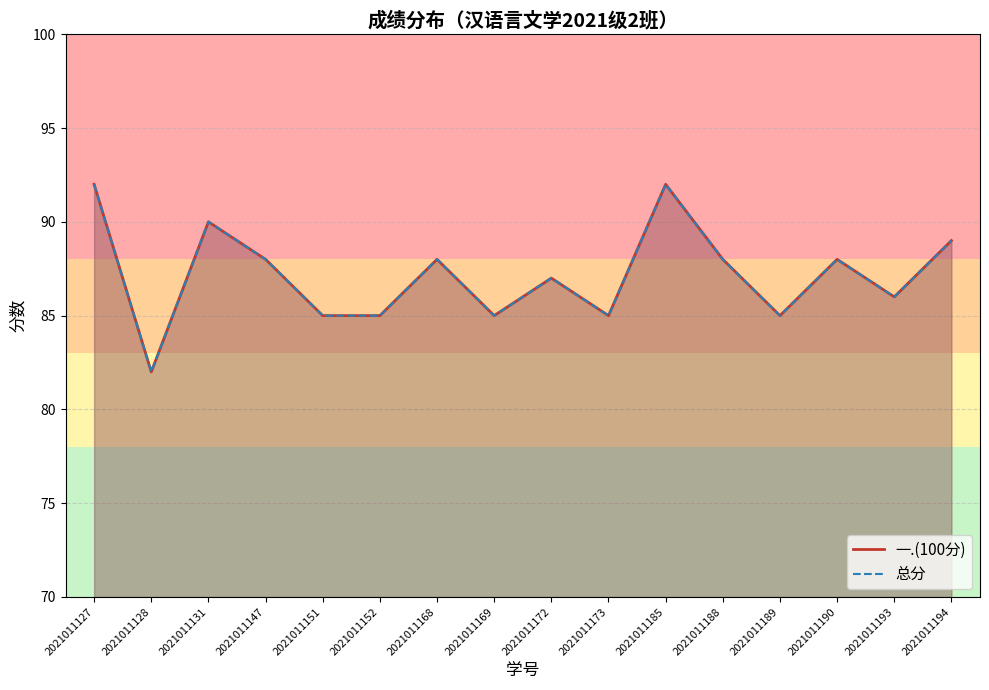

How many lines are shown in the chart?

2